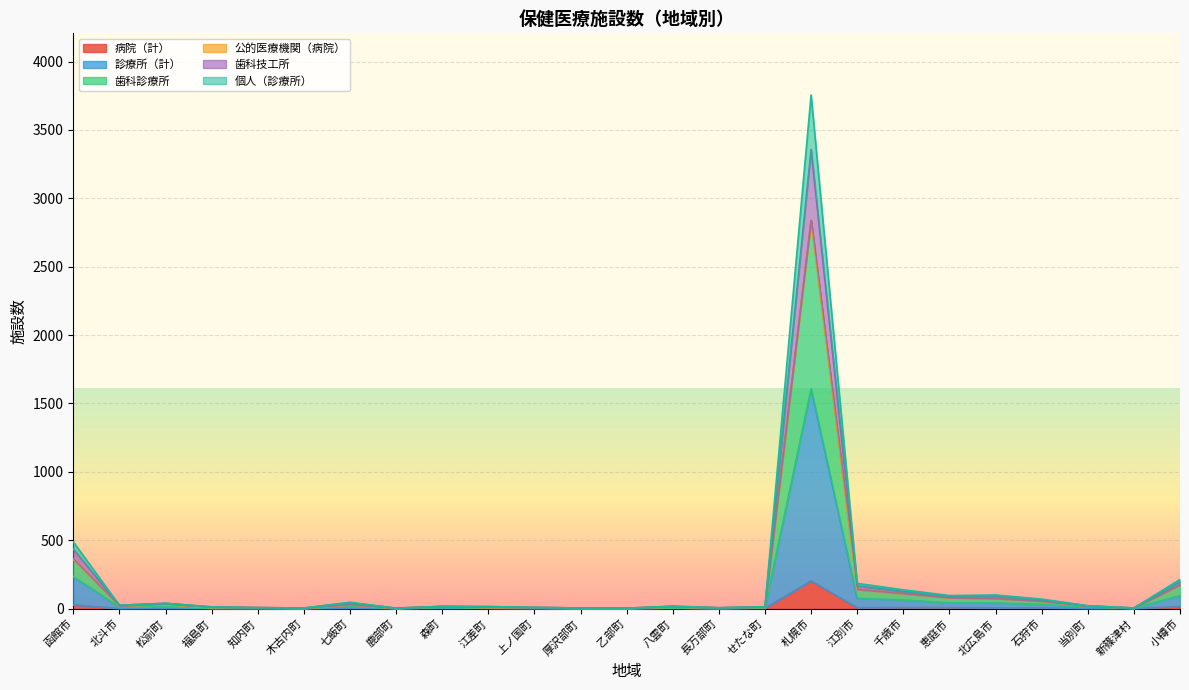

True or false: 個人（診療所） has a value of 28 at 八雲町.

False